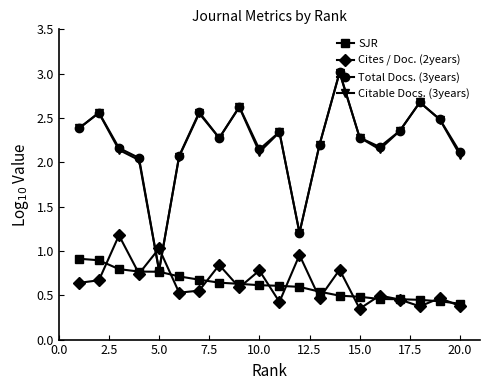

Which series has the widest spread of values?

Total Docs. (3years)